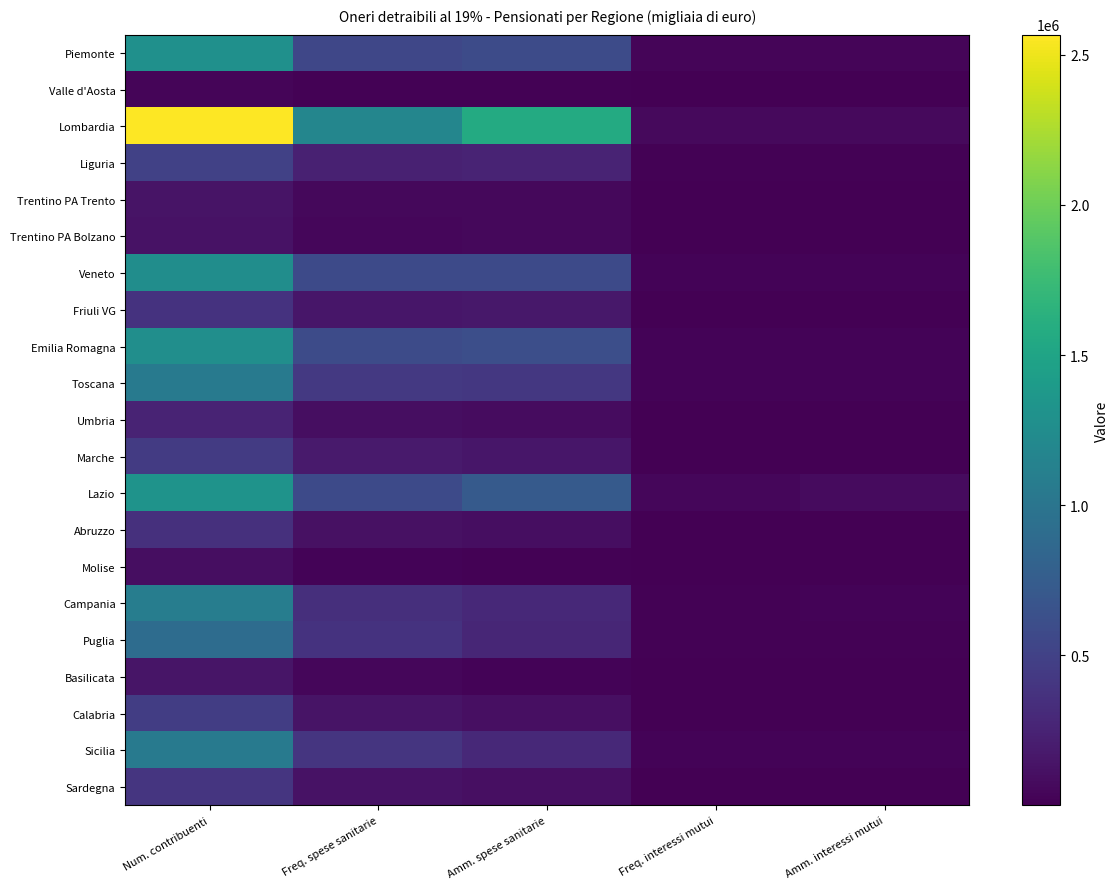

Which series has the largest total across all categories?

Lombardia